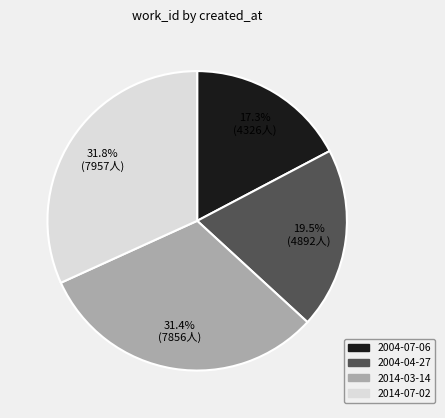

Which has a higher value, 2014-07-02 or 2004-07-06?

2014-07-02